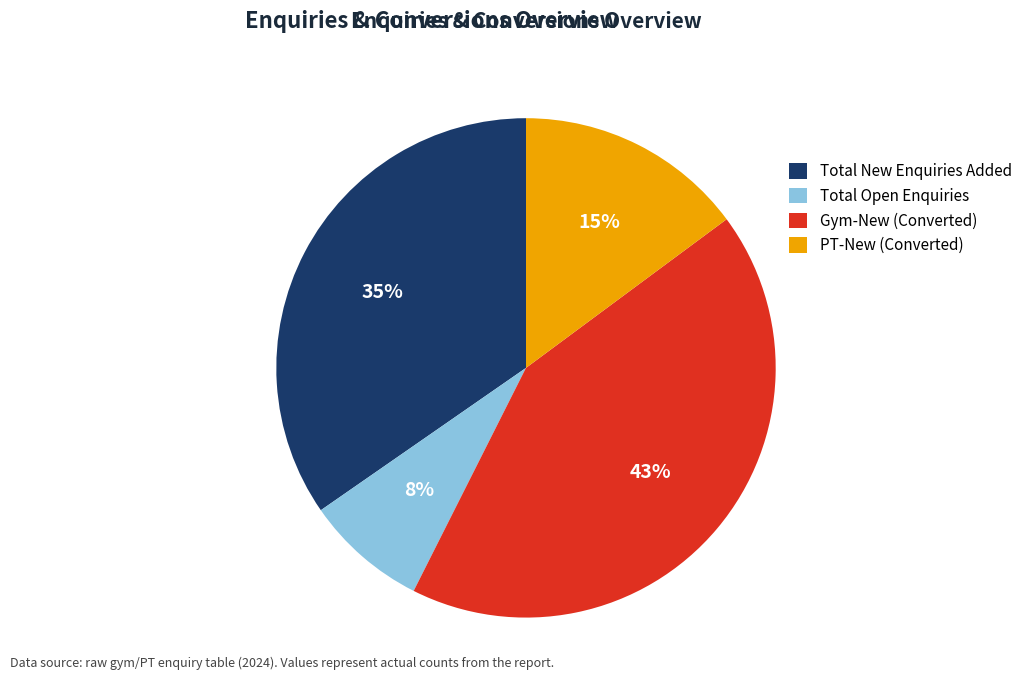

What percentage is the PT-New (Converted) slice, to the nearest percent?

15%